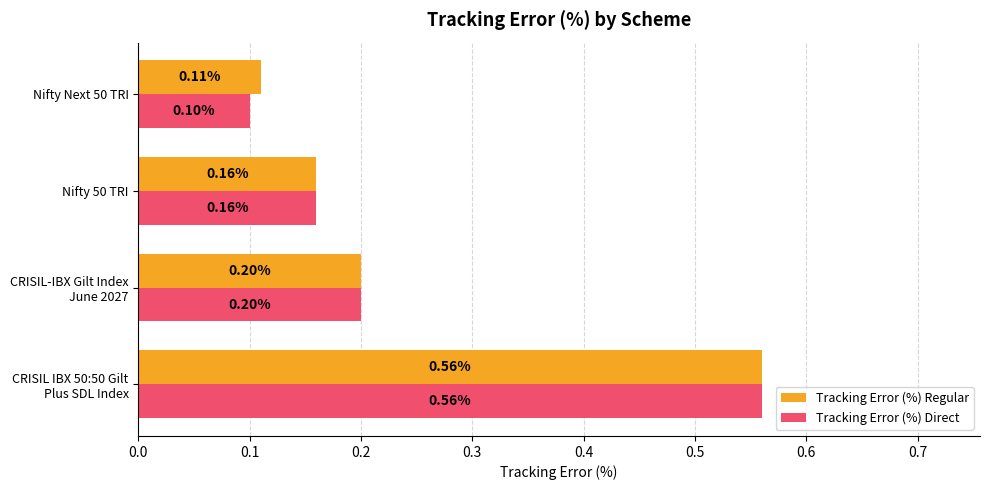

Rank the categories by Tracking Error (%) Regular value from lowest to highest.

Nifty Next 50 TRI, Nifty 50 TRI, CRISIL-IBX Gilt Index
June 2027, CRISIL IBX 50:50 Gilt
Plus SDL Index